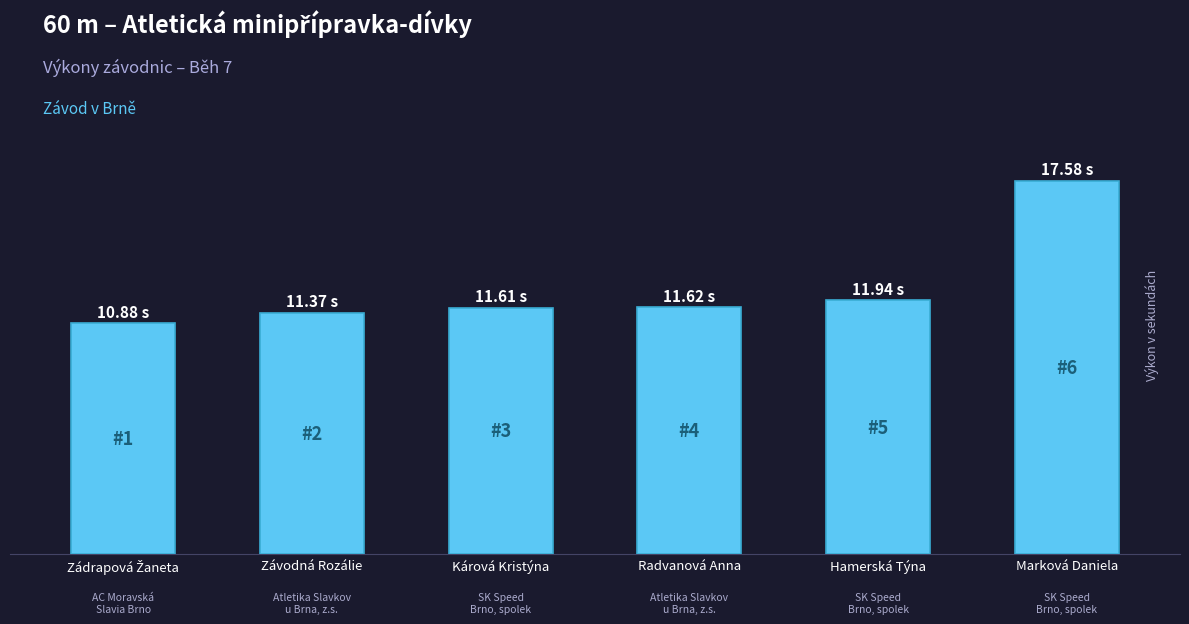

Does the chart contain any negative values?

No